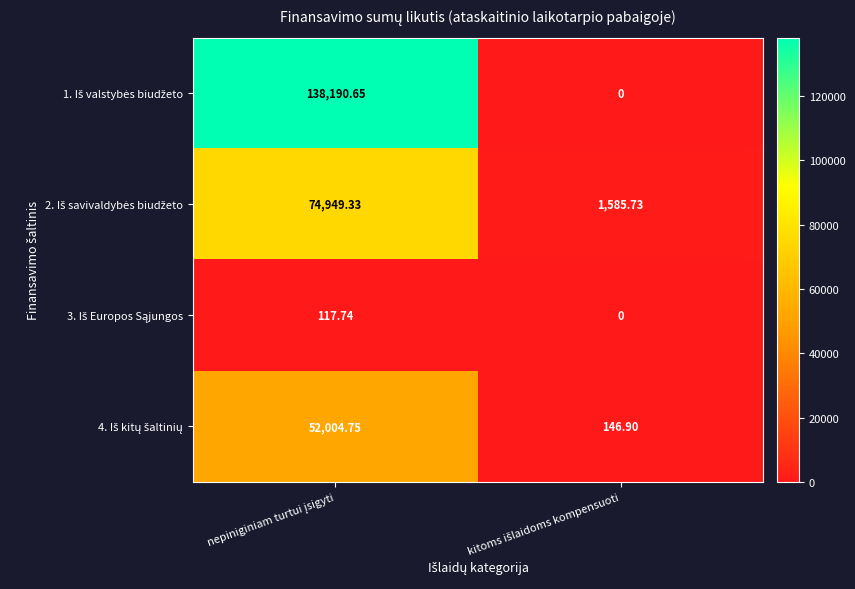

How many series are shown in this chart?

4